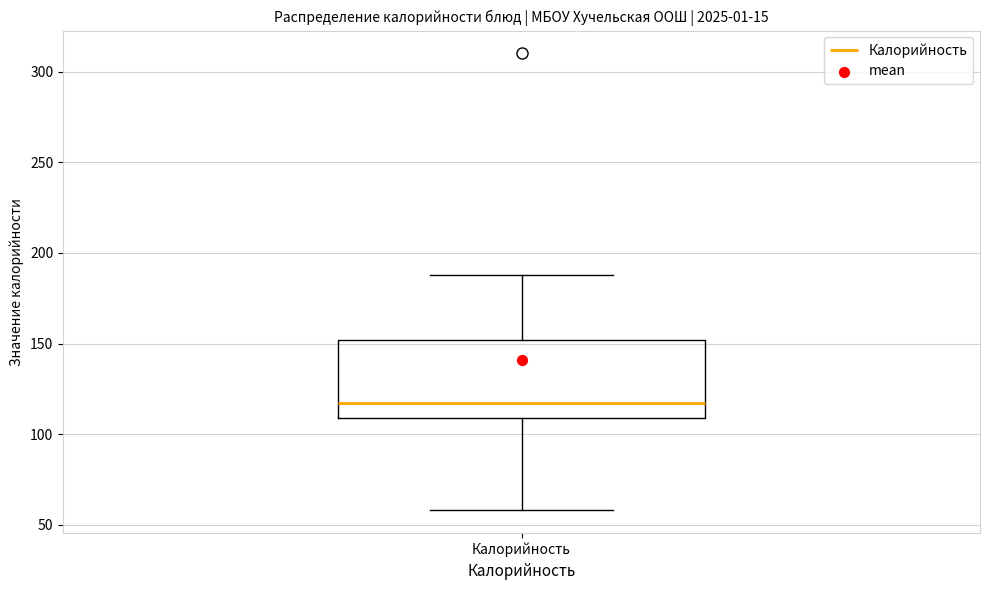

Read this box plot against the y-axis: the position of the median line, the range covered by the box, and the ends of both whiskers. The values are not printed on the chart, so give them approximately, as read against the axis.

median 115, box 110 to 150, whiskers 60 to 190